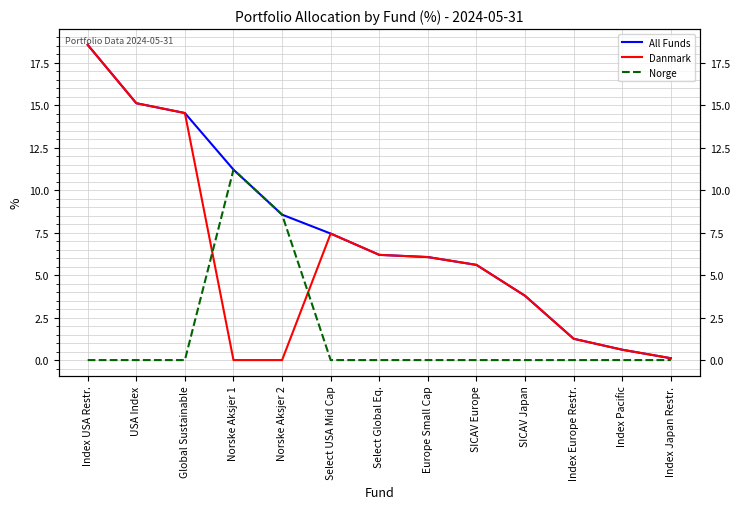

How many interior local peaks does the Danmark series have?

1